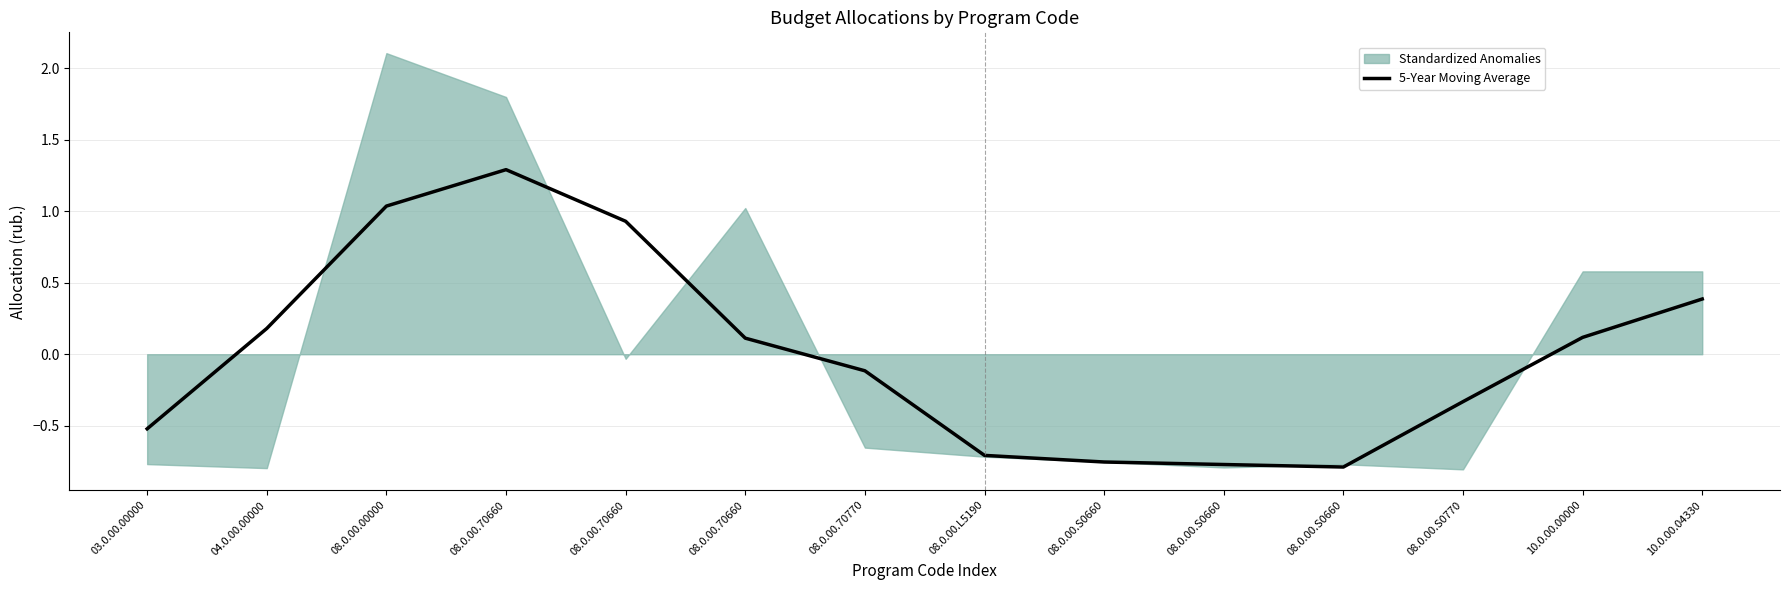

How many interior local valleys (lower than both neighbors) does the data have?

1